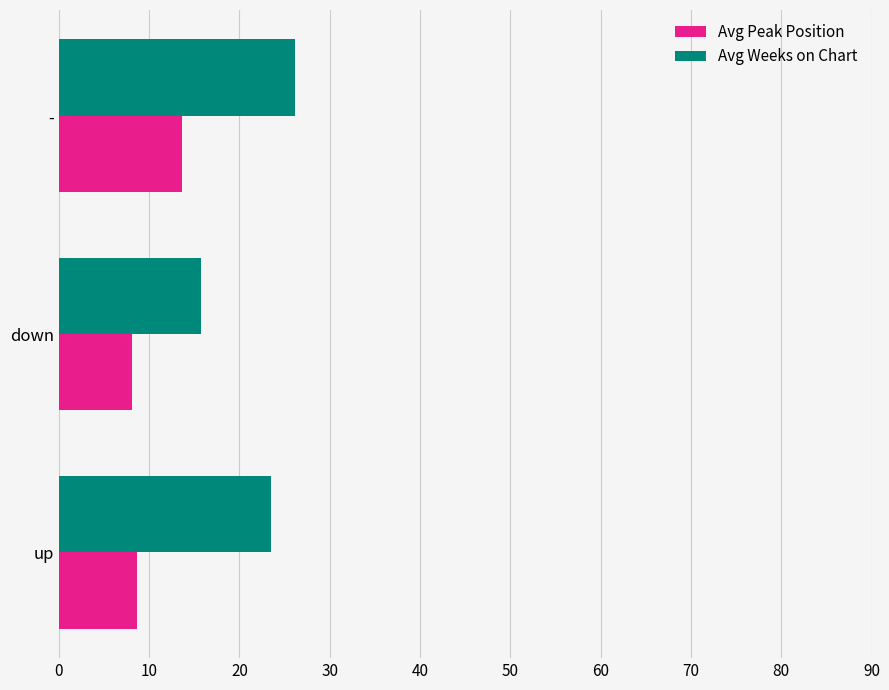

True or false: Avg Weeks on Chart has a value of 26.2 at -.

True